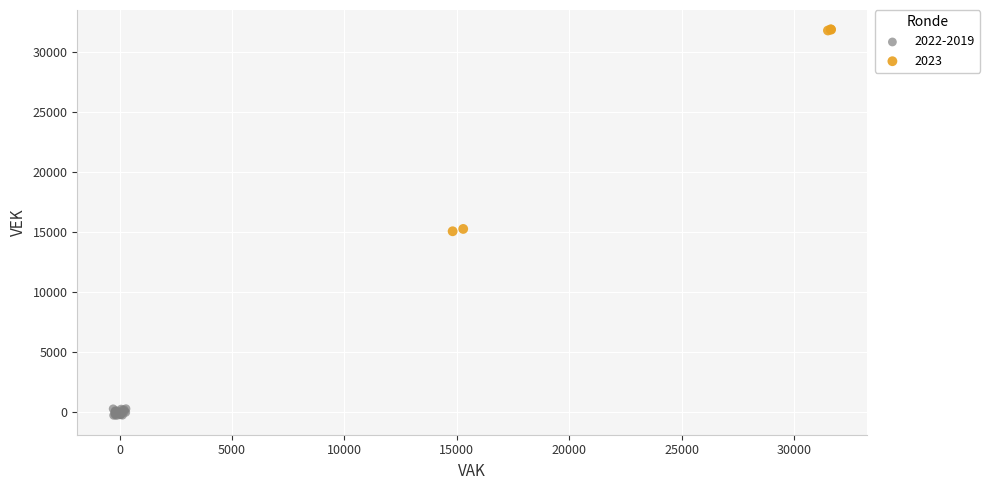

What are all the series names shown in the legend?

2022-2019, 2023